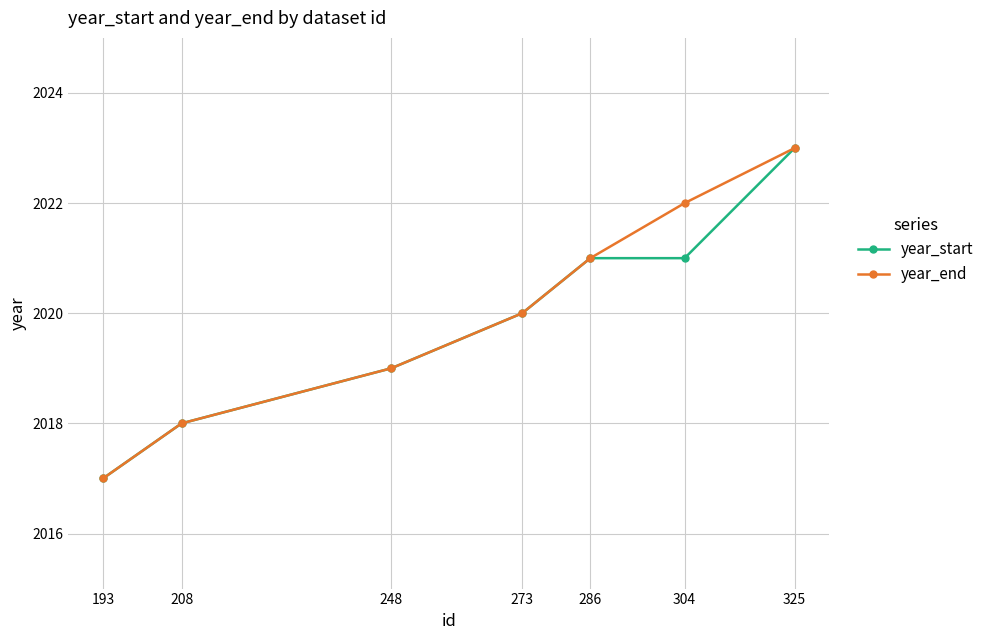

What is the value of the year_end point at the 1st from the left?

2017